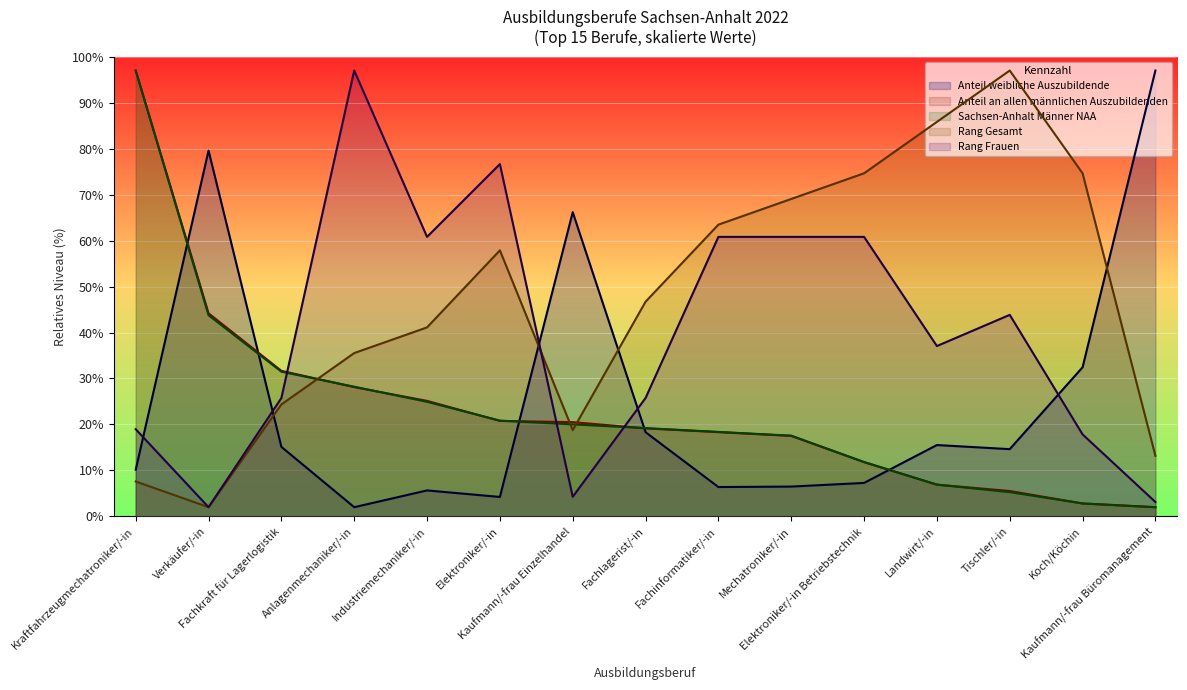

At which category does Anteil weibliche Auszubildende reach its first local peak?

Verkäufer/-in